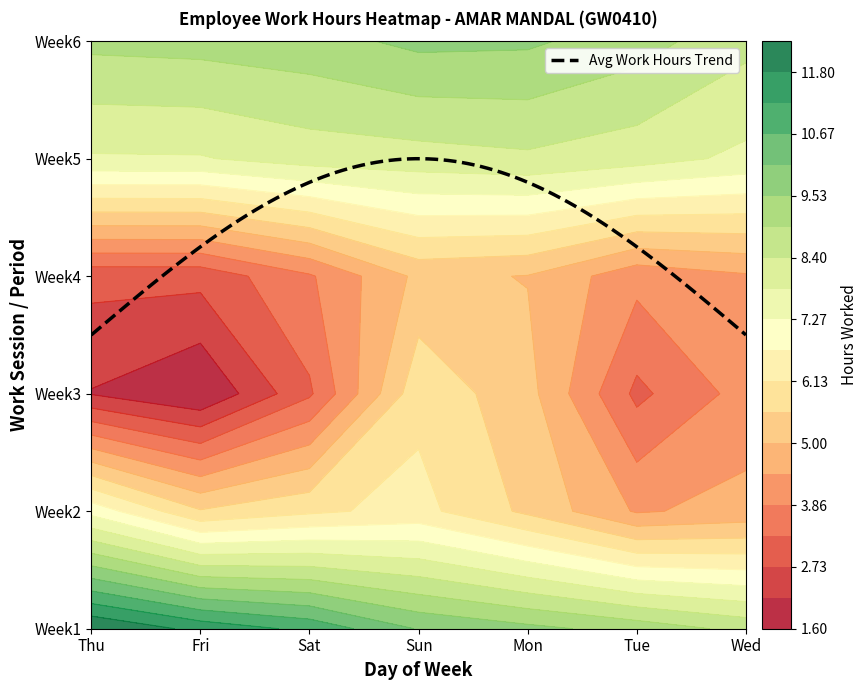

Is it true that 1 equals 24.3 at Thu?

False